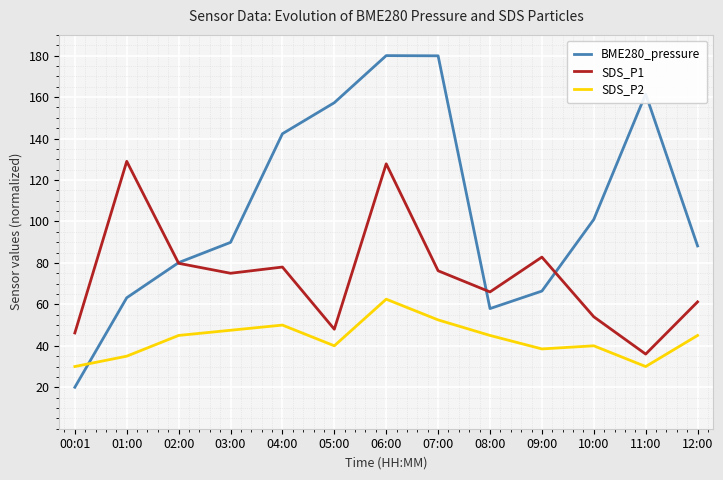

Does the chart display data point markers on the line(s)?

No